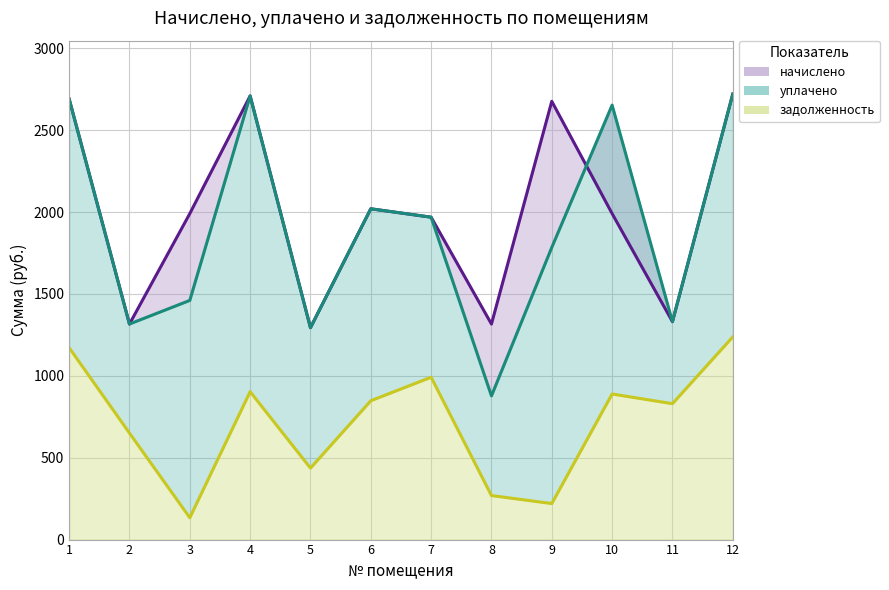

At which label does начислено first exceed 1990?

1